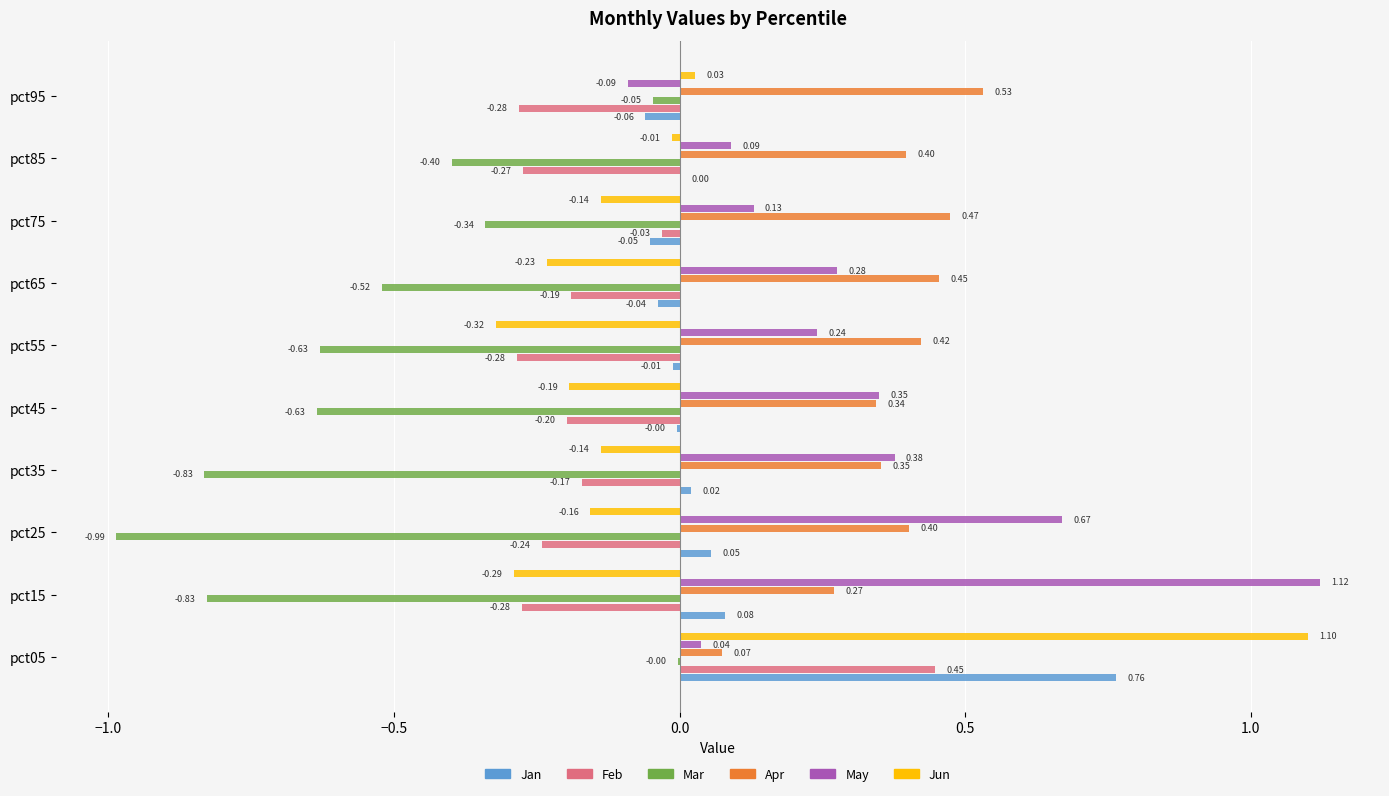

Which series has the largest total across all categories?

Apr